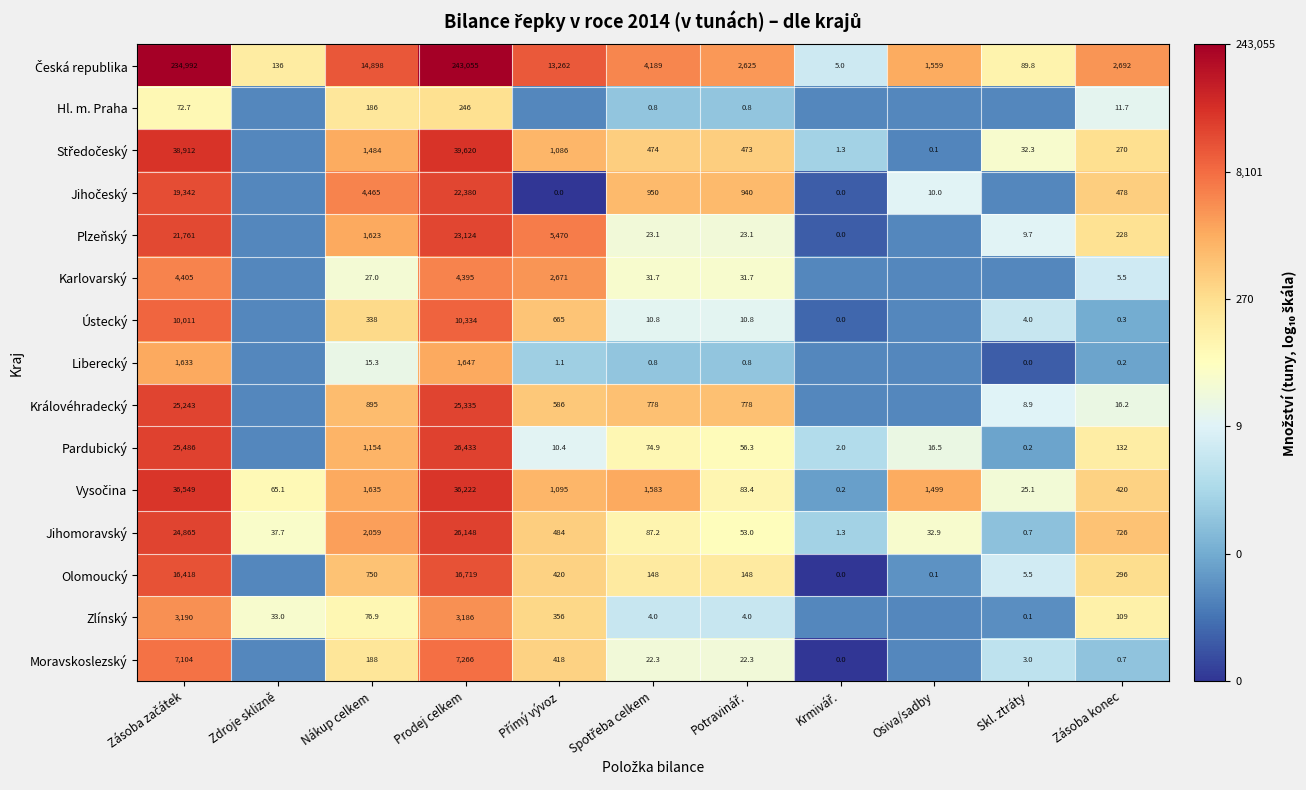

Is the value of Karlovarský at Potravinář. greater than the value of Hl. m. Praha at Přímý vývoz?

Yes